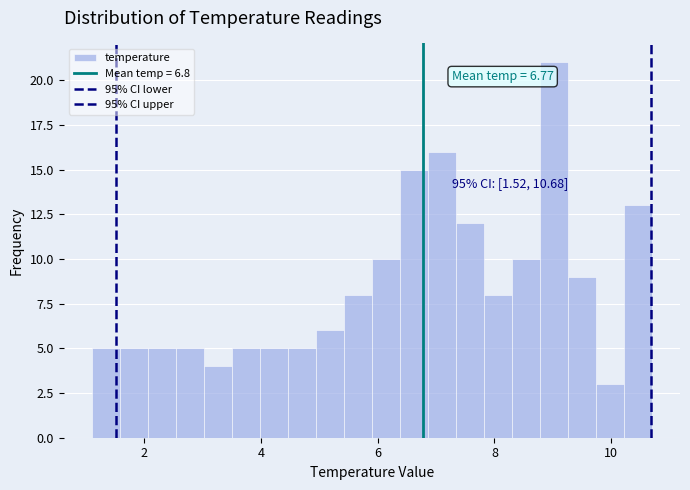

Read against the x-axis, roughly where is the centre of the tallest bar?

9.0